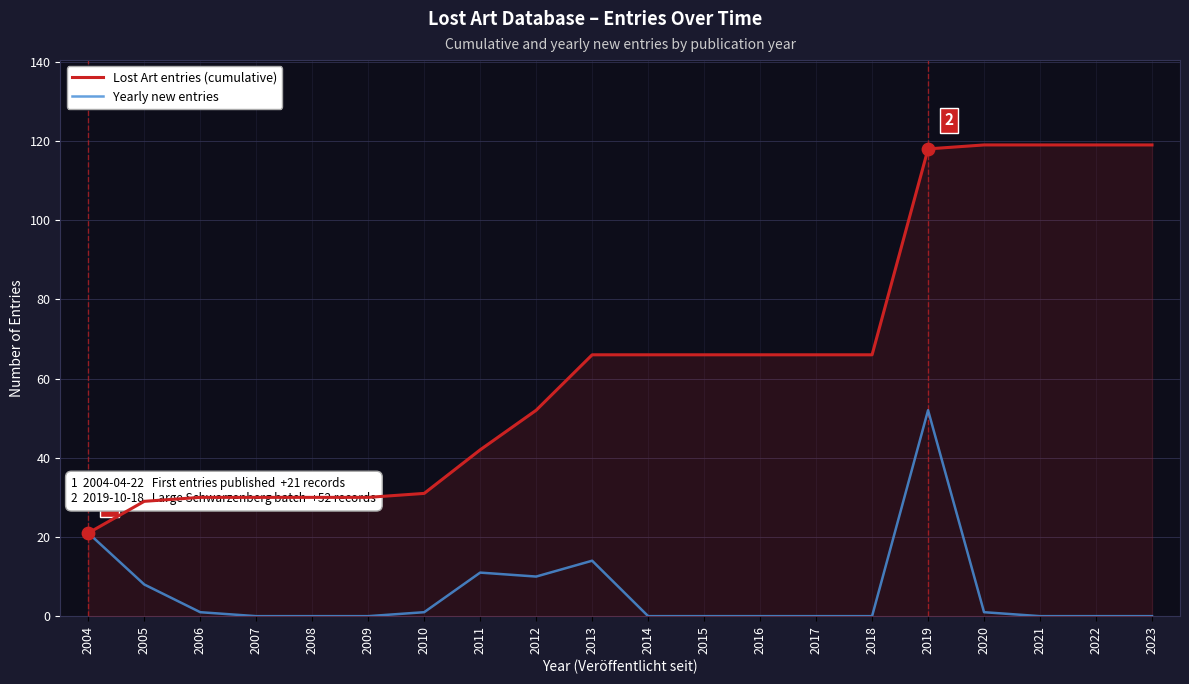

At how many categories does at least one series exceed 68?

5